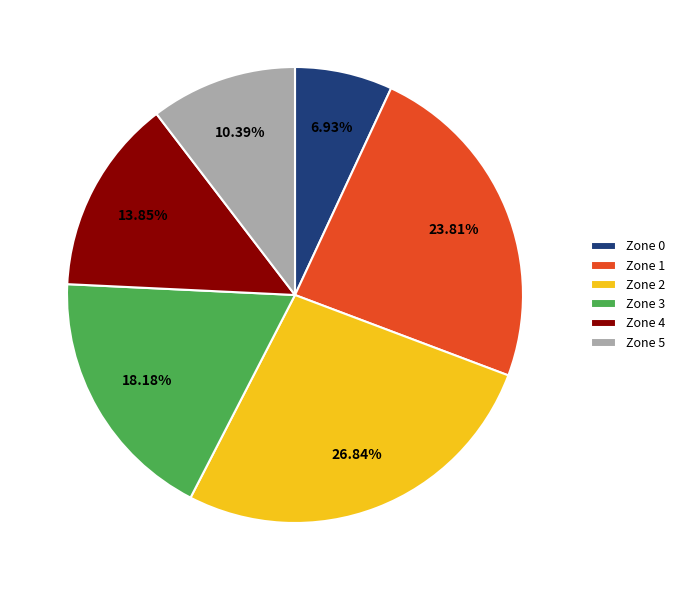

What is the ratio of the value at Zone 0 to the value at Zone 4?

0.5